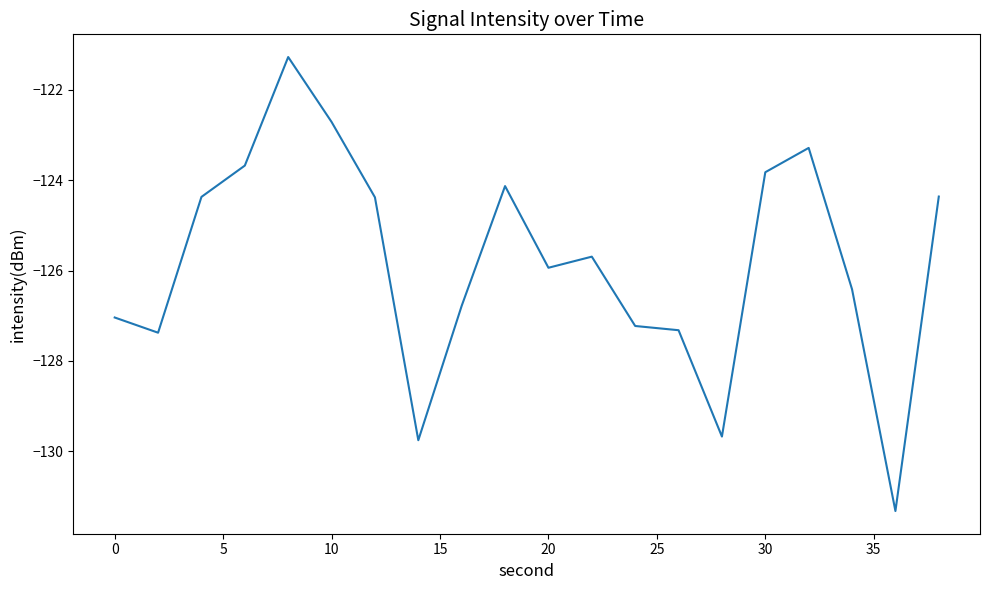

What is the smallest value displayed?

-131.3